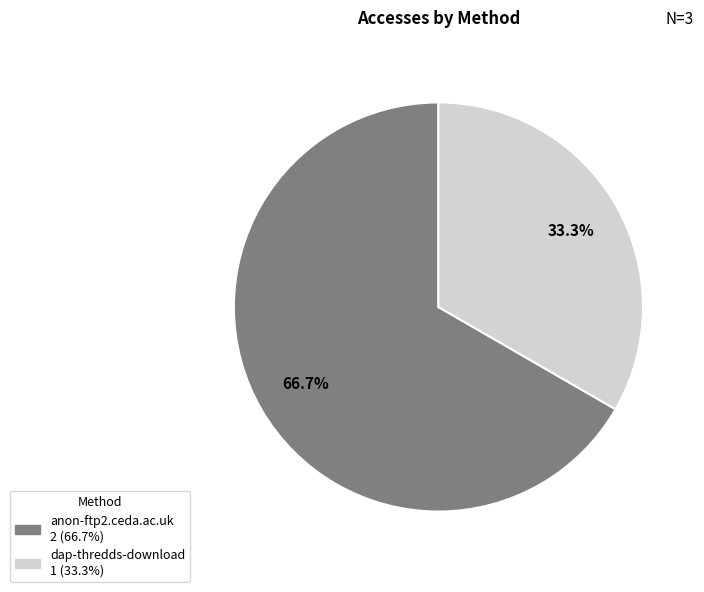

To the nearest percent, what is the difference between the largest and smallest slice percentages?

33%